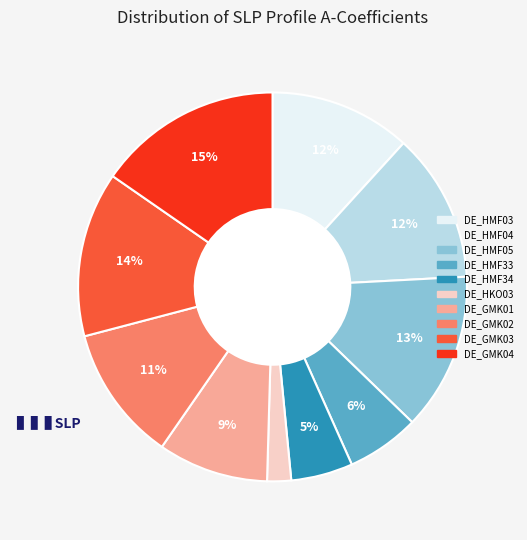

Which slice is the smallest?

DE_HKO03